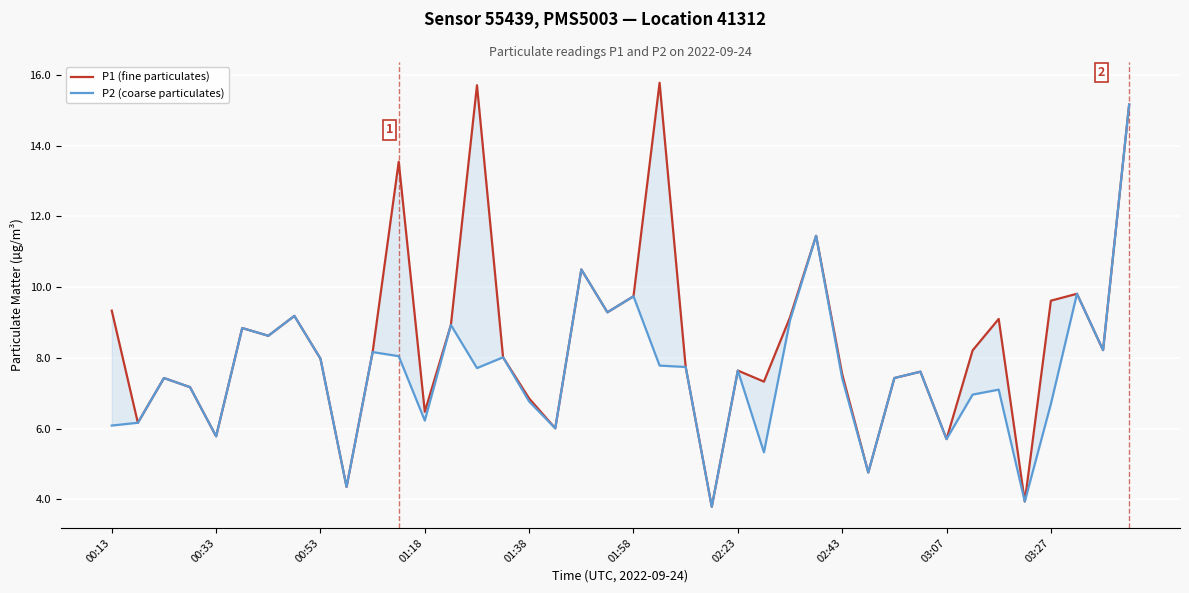

Is this an area chart (filled region under the line)?

No